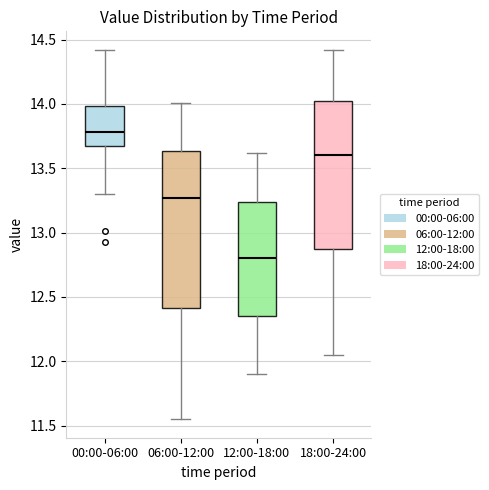

Reading left to right, read every box against the y-axis: the position of its median line, the range the box covers, and the ends of its whiskers. The values are not printed on the chart, so give them approximately, as read against the axis.

00:00-06:00: median 13.80, box 13.70 to 14.00, whiskers 13.30 to 14.40
06:00-12:00: median 13.25, box 12.40 to 13.65, whiskers 11.55 to 14.00
12:00-18:00: median 12.80, box 12.35 to 13.25, whiskers 11.90 to 13.60
18:00-24:00: median 13.60, box 12.90 to 14.05, whiskers 12.05 to 14.40